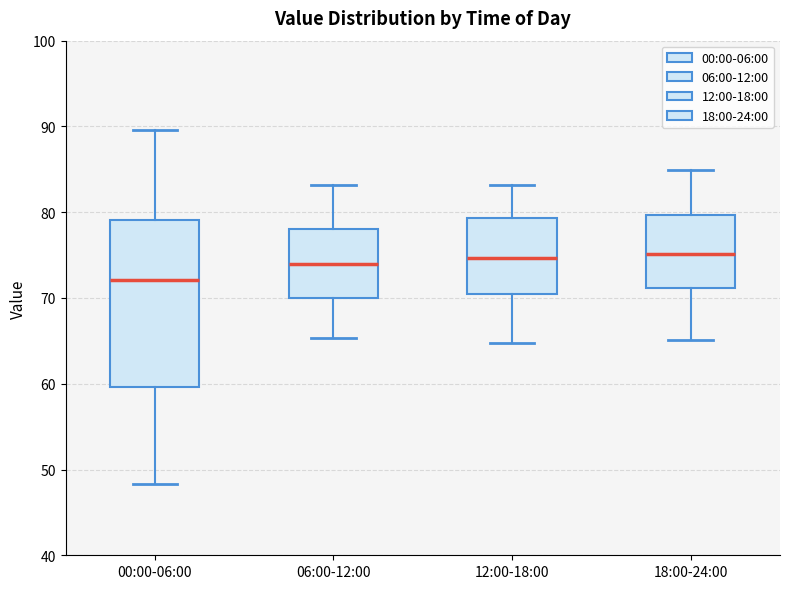

Reading left to right, read every box against the y-axis: the position of its median line, the range the box covers, and the ends of its whiskers. The values are not printed on the chart, so give them approximately, as read against the axis.

00:00-06:00: median 72, box 60 to 79, whiskers 48 to 90
06:00-12:00: median 74, box 70 to 78, whiskers 65 to 83
12:00-18:00: median 75, box 70 to 79, whiskers 65 to 83
18:00-24:00: median 75, box 71 to 80, whiskers 65 to 85